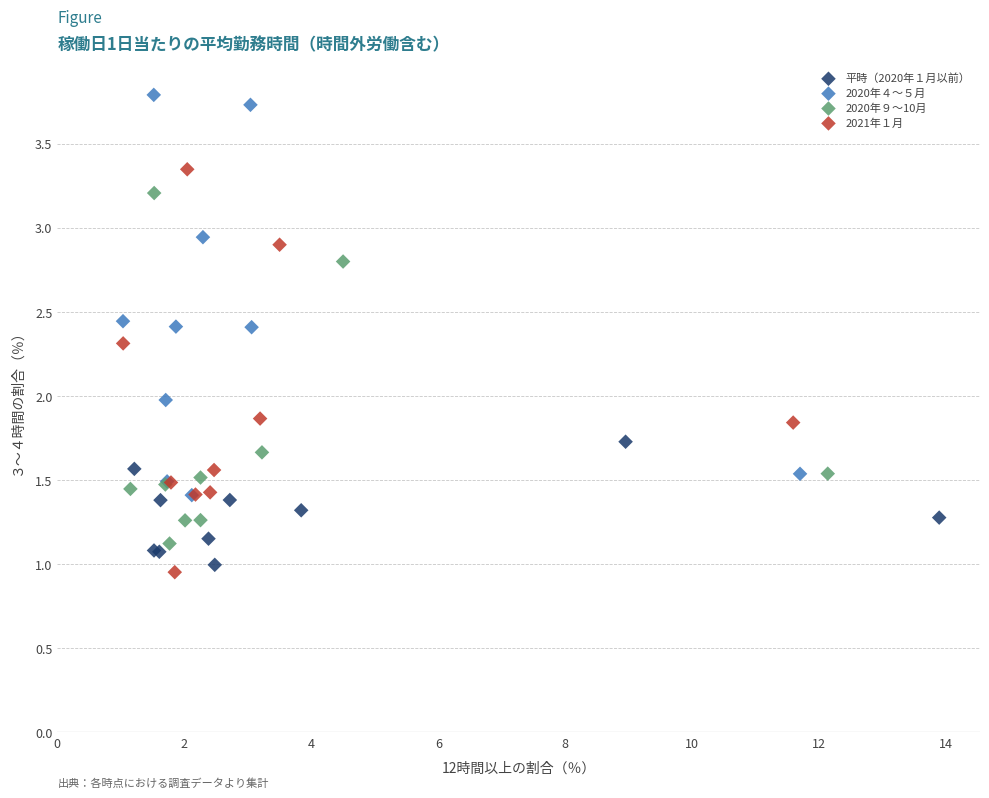

Which series reaches the minimum Y coordinate?

2021年１月